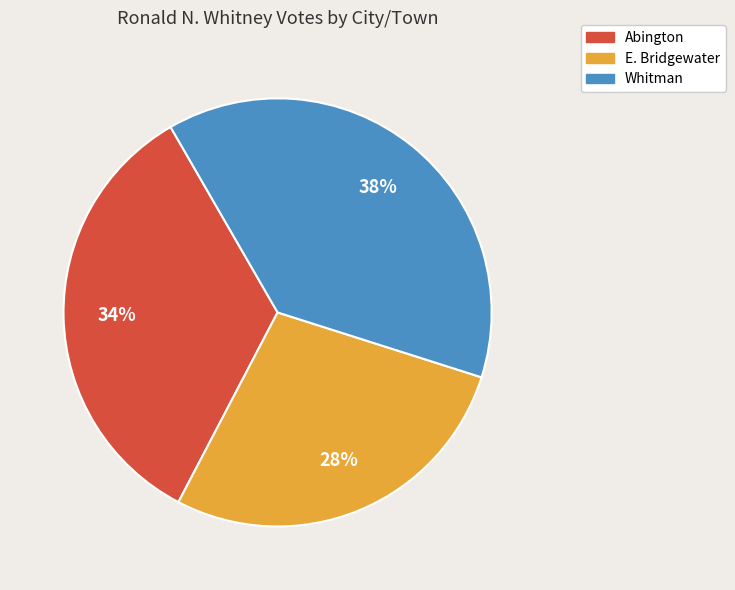

To the nearest percent, what is the difference between the largest and smallest slice percentages?

10%